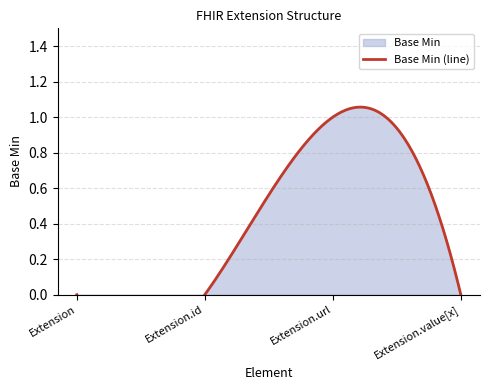

Count the number of categories in the chart.

4